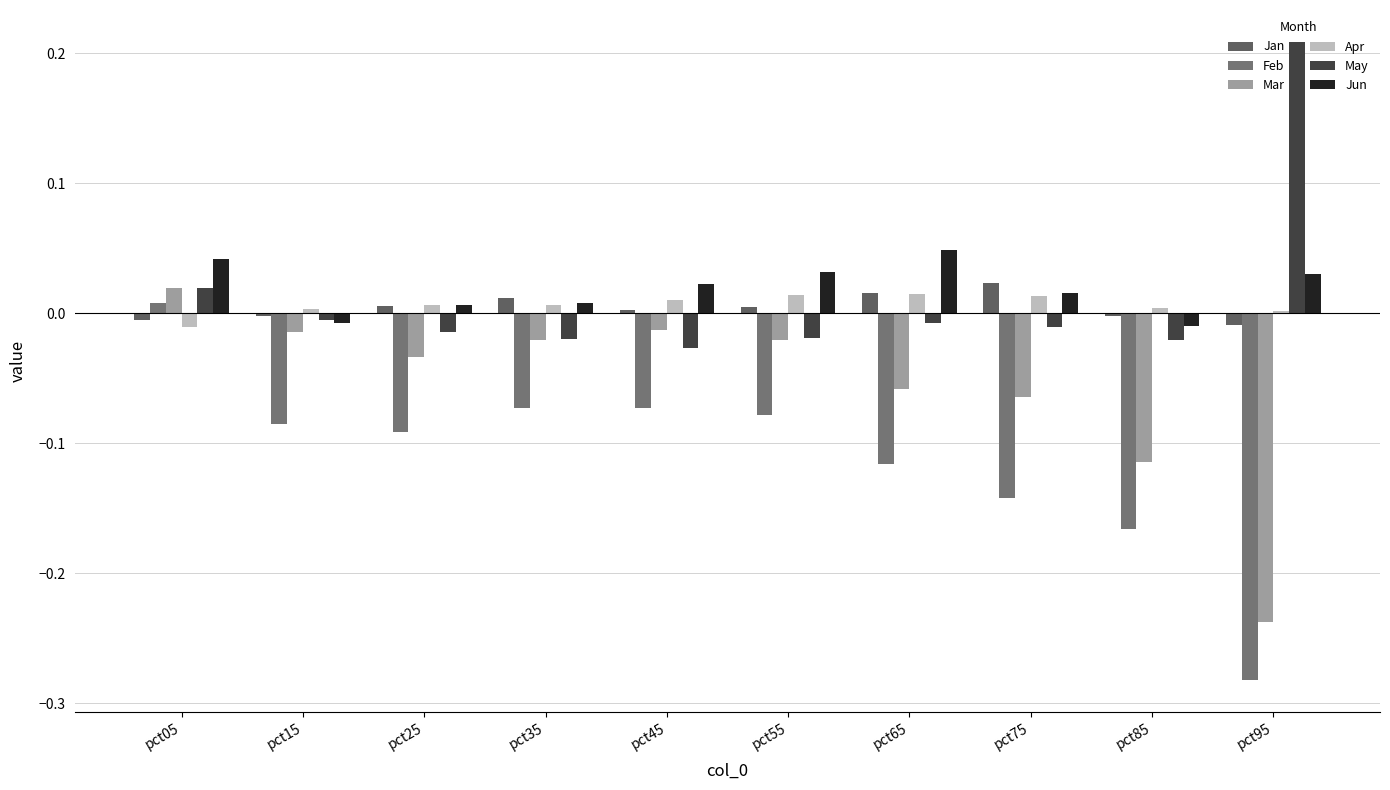

List the labels in order of Feb value, smallest first.

pct95, pct85, pct75, pct65, pct25, pct15, pct55, pct45, pct35, pct05